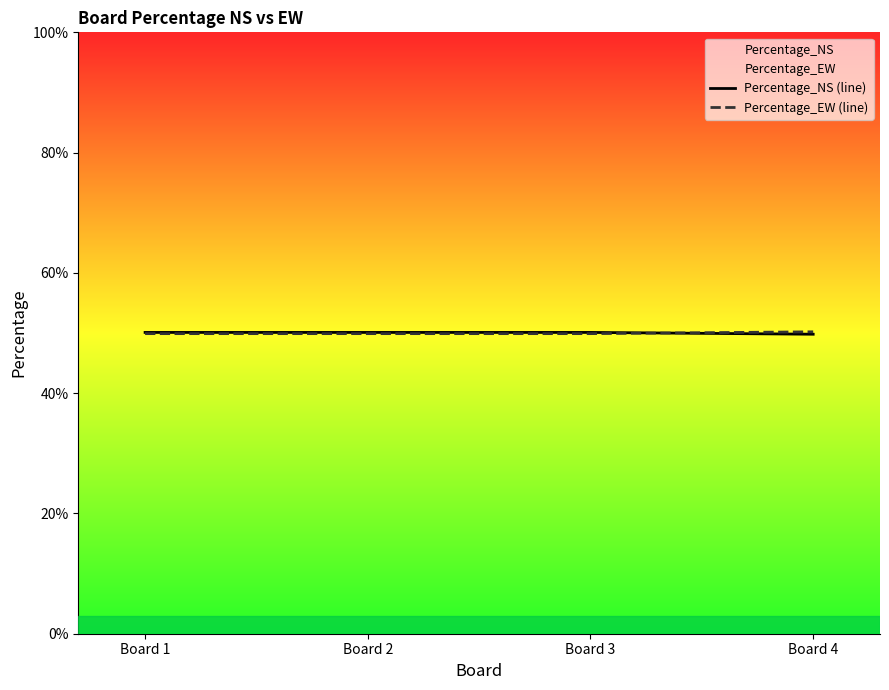

At which label is Percentage_EW (line) closest to 50?

Board 1